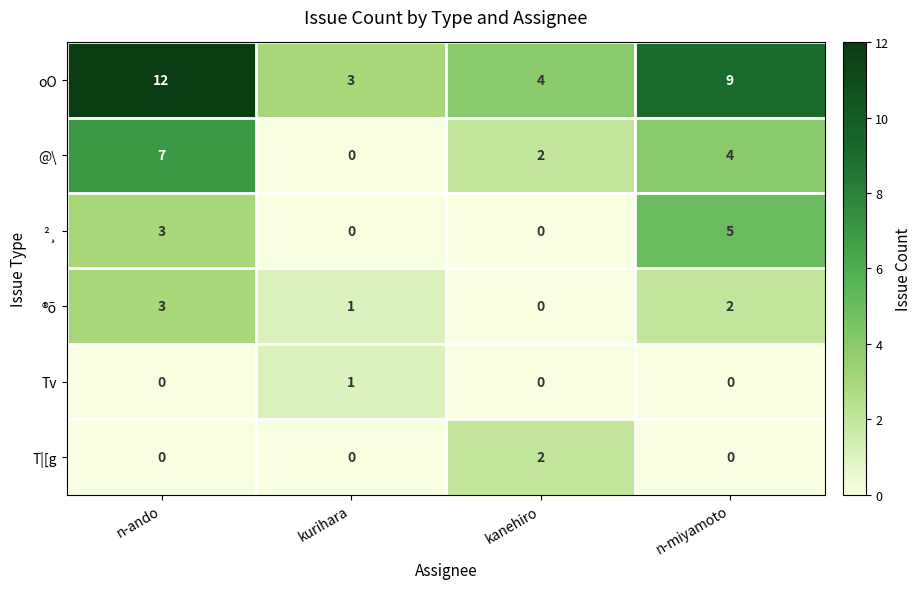

What is the spread (max minus min) of values at kurihara?

3